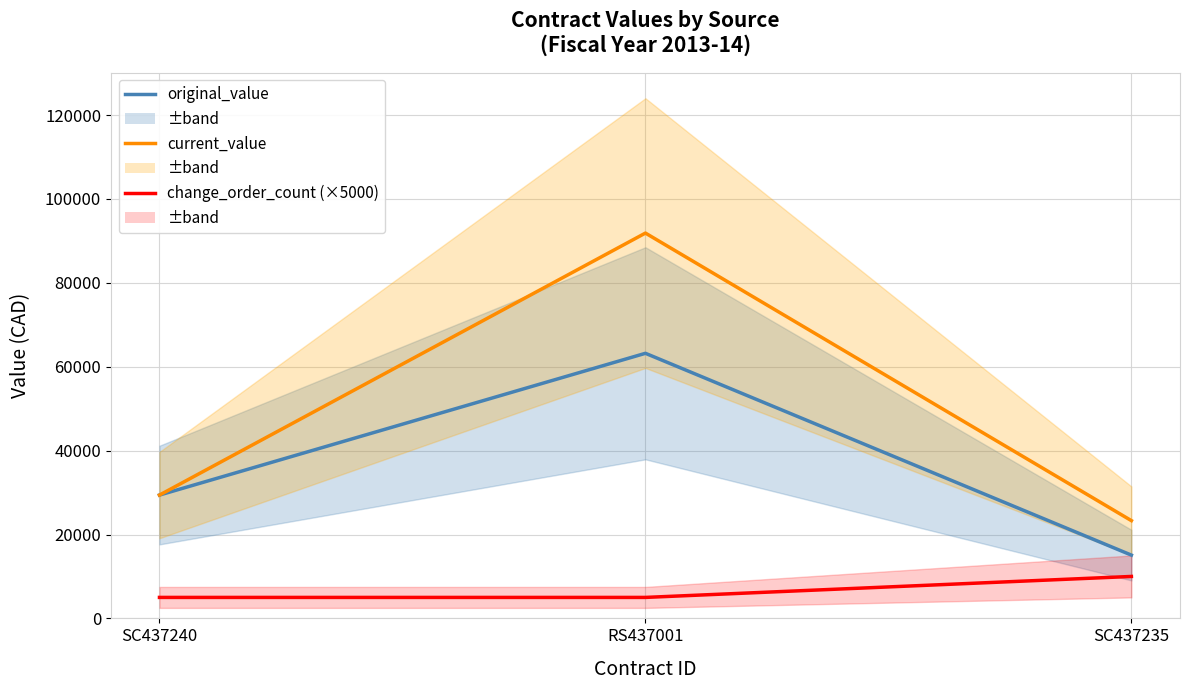

How many values in the current_value series are below 29400?

1